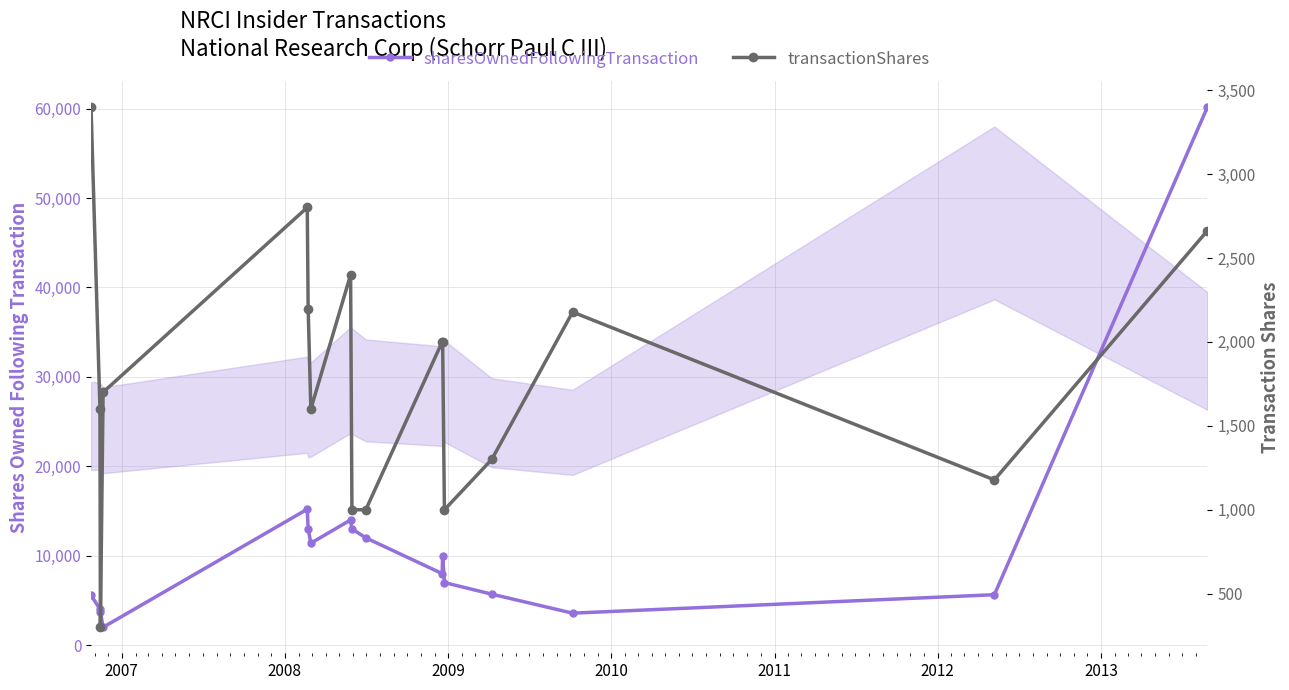

Reading left to right, what are all the values shown in this chart?

sharesOwnedFollowingTransaction: 5600	4000	3700	2000	15199	13000	11400	14000	13000	12000	8000	10000	7000	5700	3577	5640	60186
transactionShares: 3400	1600	300	1700	2801	2199	1600	2400	1000	1000	2000	2000	1000	1300	2178	1178	2663